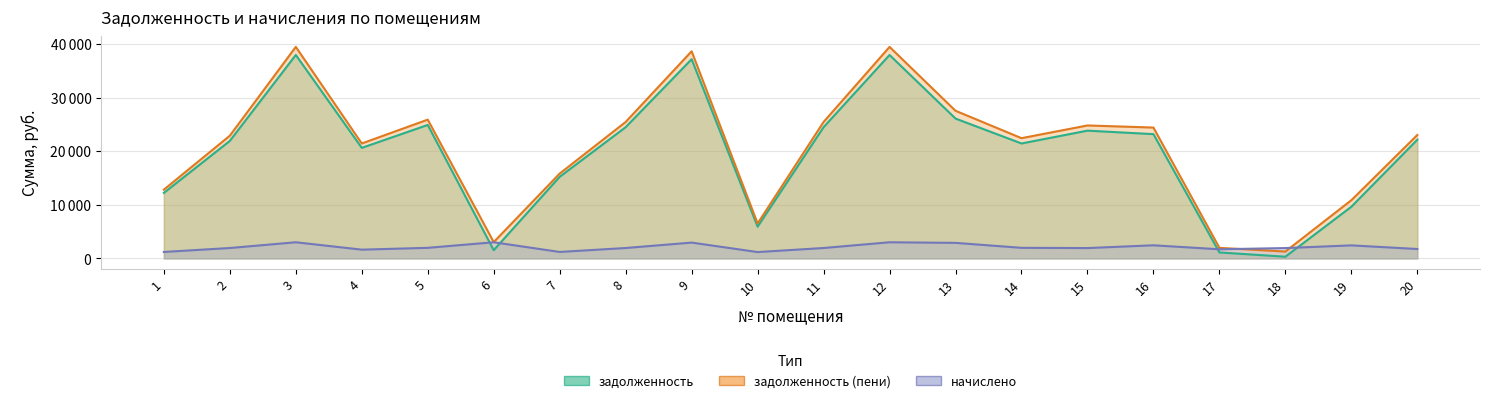

True or false: задолженность (пени) and задолженность intersect in this chart.

False